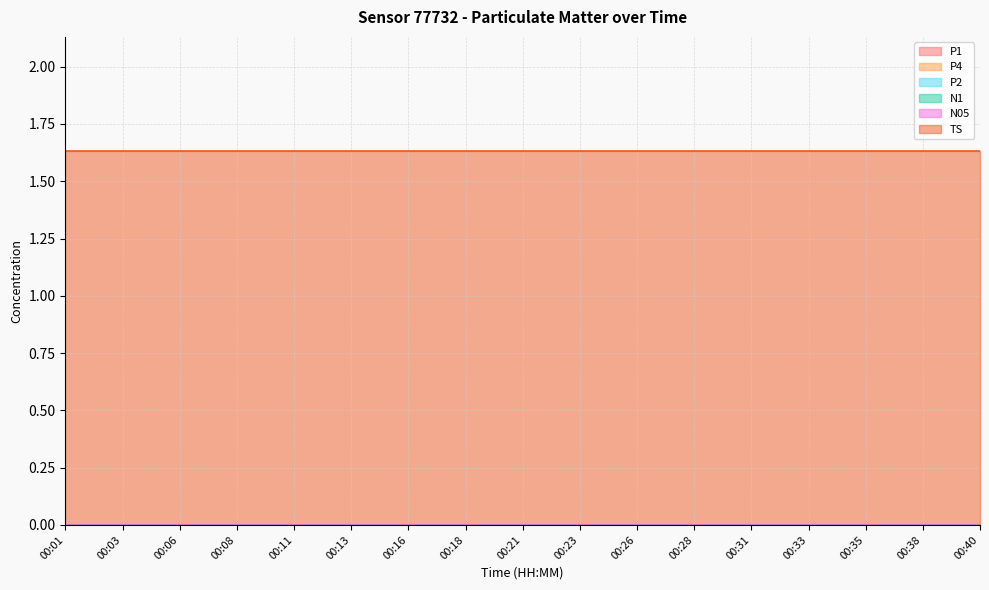

The value of P2 at 00:06 is 0.0. True or false?

True